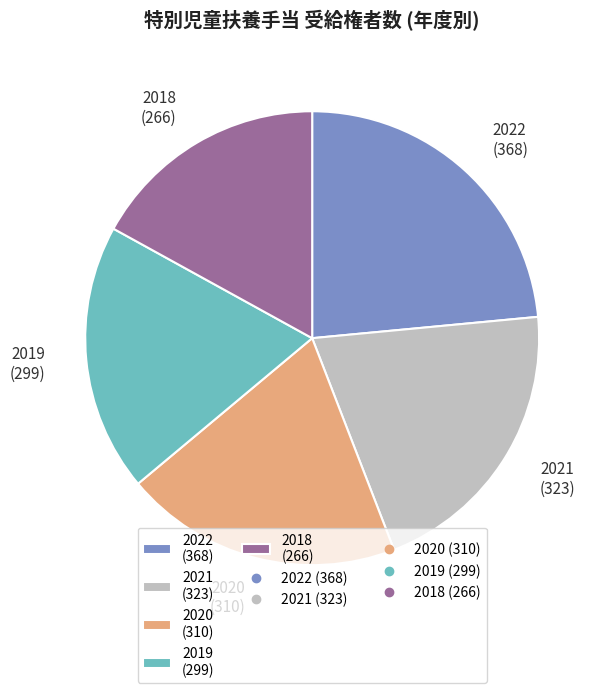

Is 2022 (368) the majority of the pie?

No